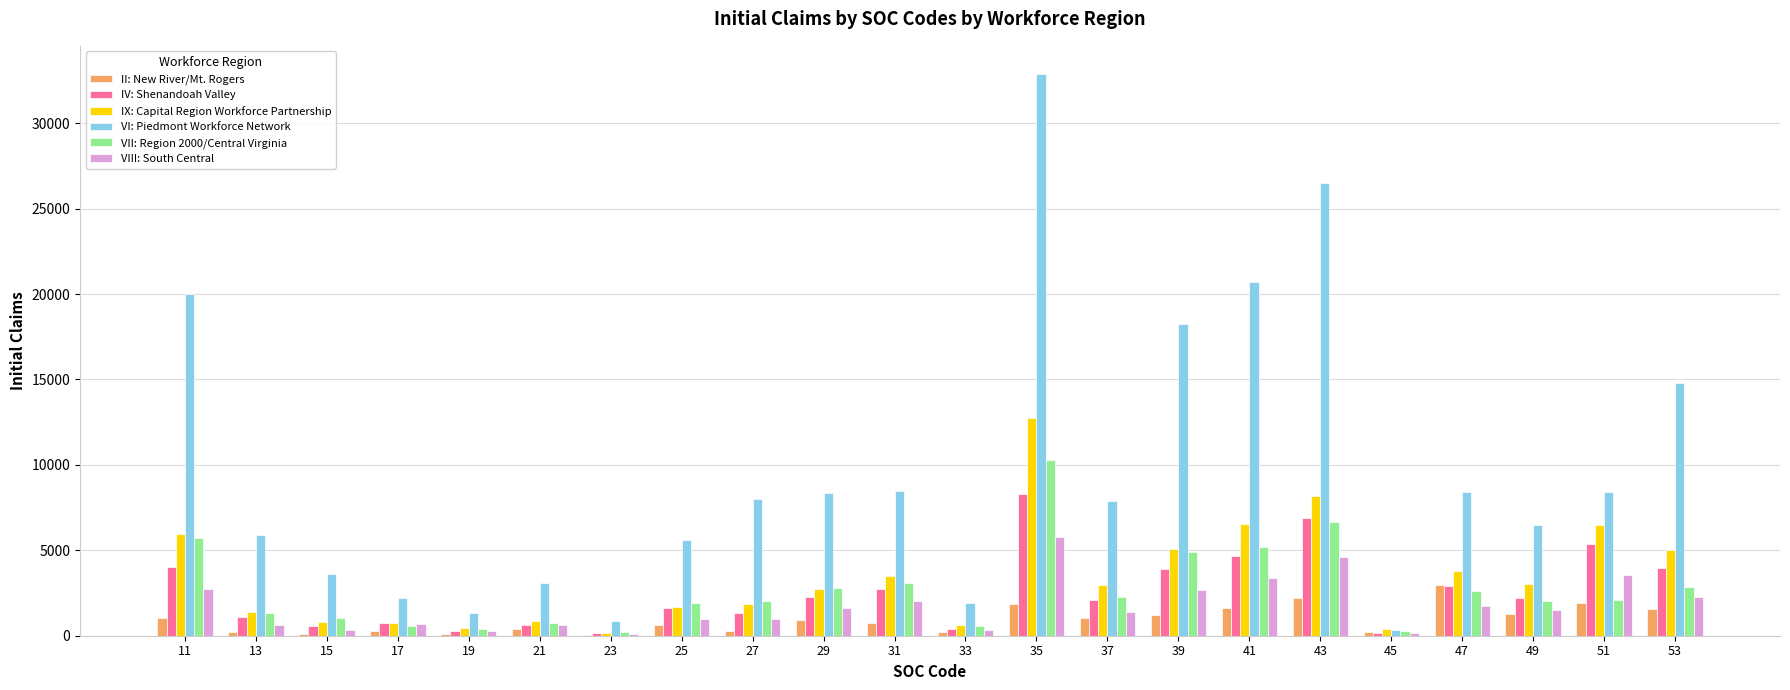

At which category is the sum across all series the highest?

35